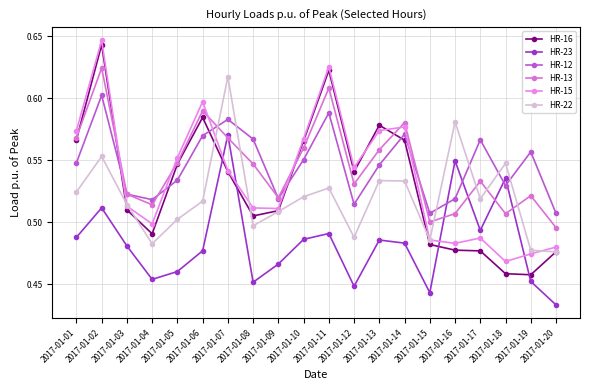

What is the average value of the HR-12 series?

0.5